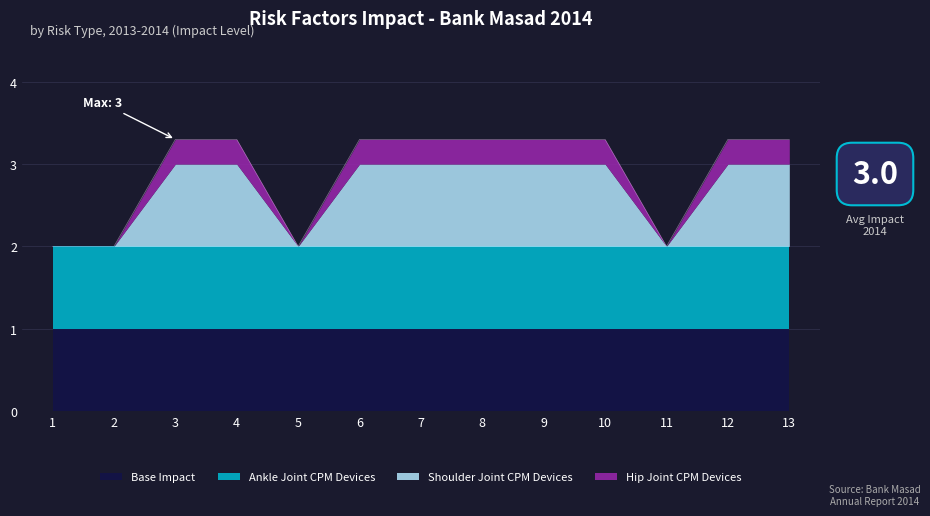

Reading left to right, extract all data points from this chart.

1=2.0	2=2.0	3=3.3	4=3.3	5=2.0	6=3.3	7=3.3	8=3.3	9=3.3	10=3.3	11=2.0	12=3.3	13=3.3